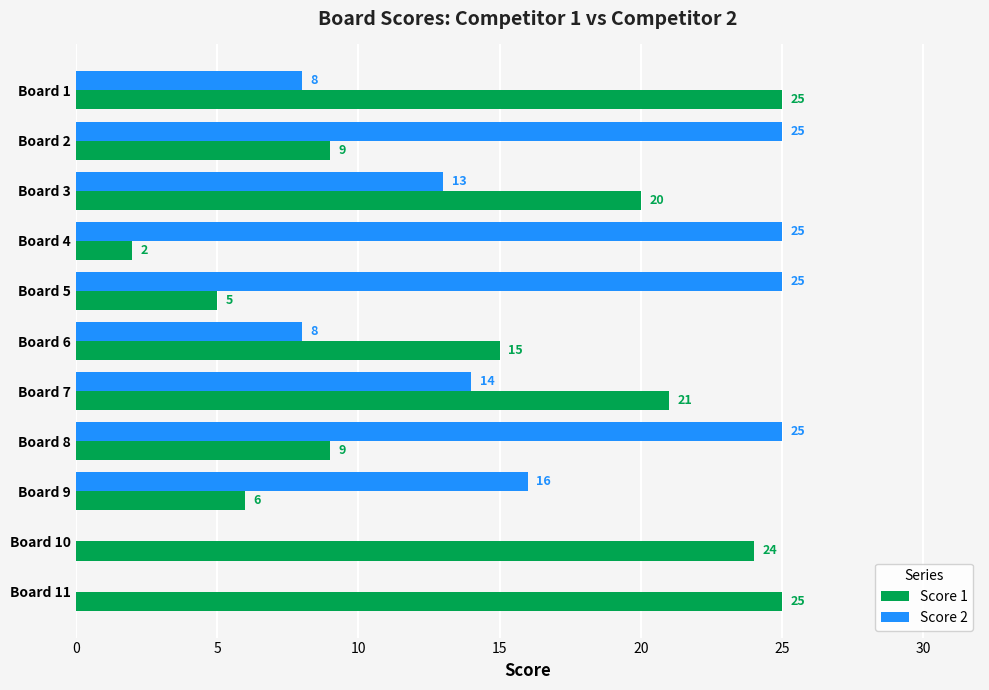

The value of Score 1 at Board 4 is 1. True or false?

False